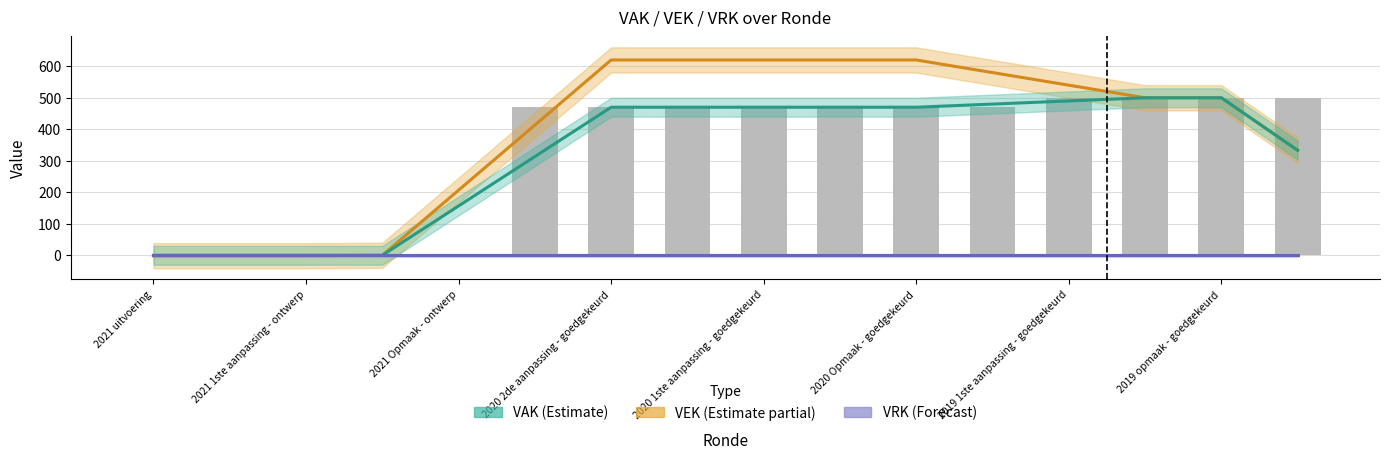

The value of VAK at 2019 1ste aanpassing - ontwerp is 500. True or false?

True